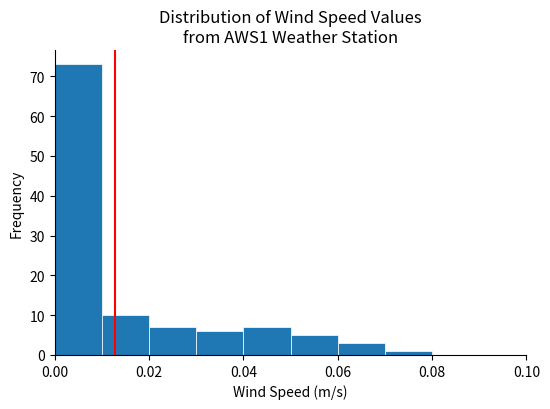

Which range on the x-axis has the tallest bar?

0.00 to 0.01